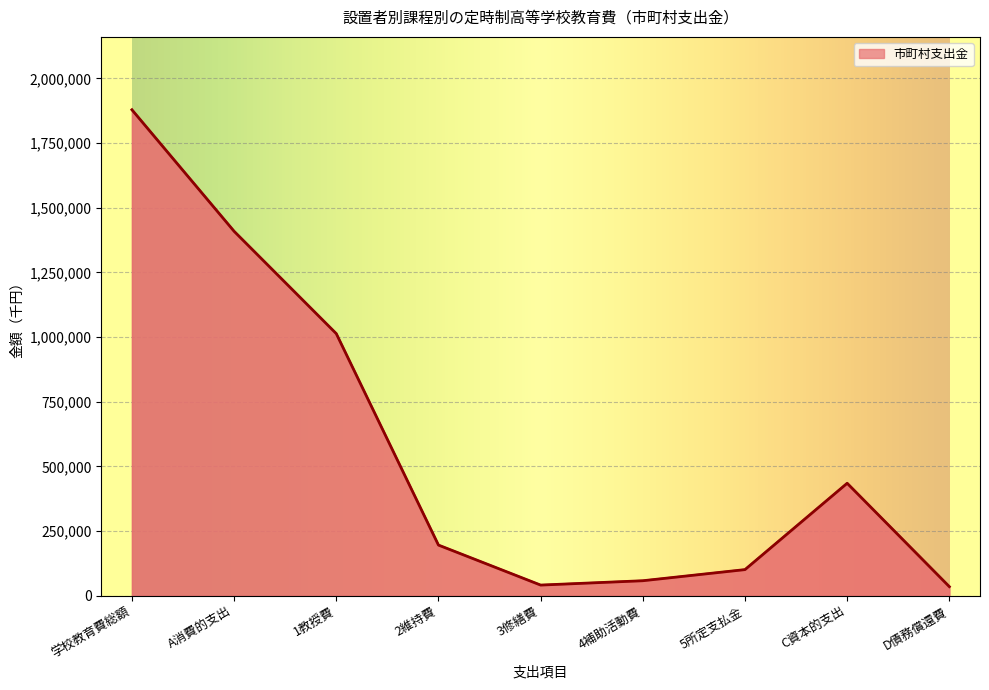

The chart shows a value of 3204159 at 学校教育費総額. True or false?

False